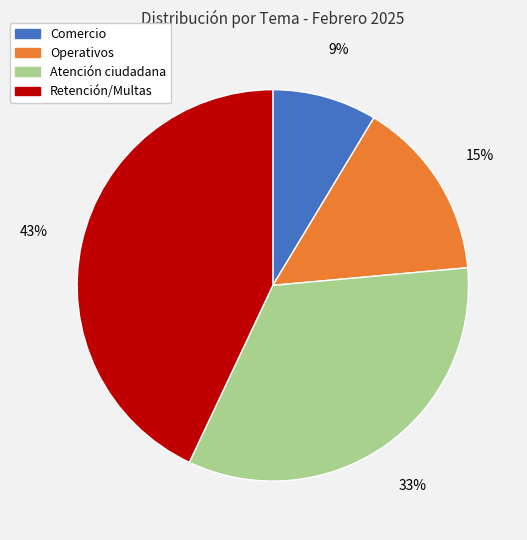

Is there any slice that represents more than half of the pie?

No